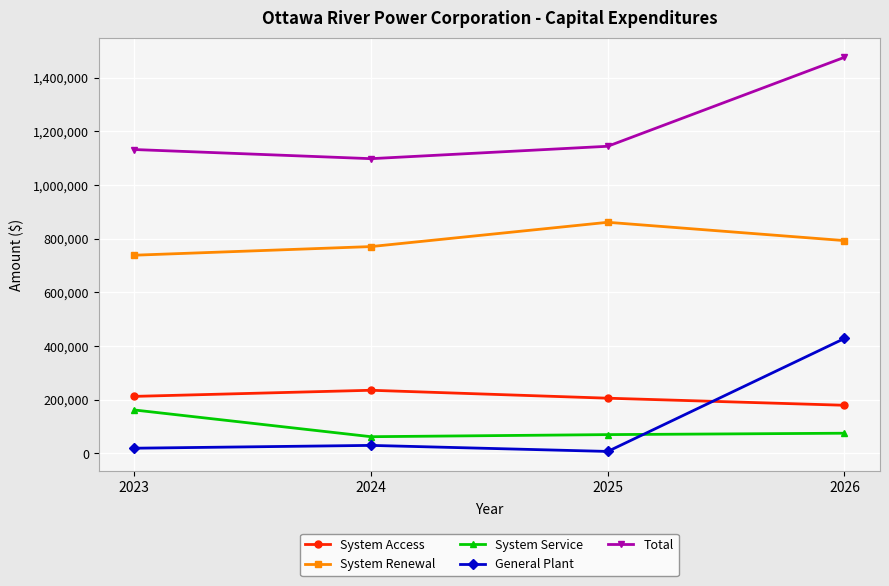

True or false: Total and General Plant intersect in this chart.

False